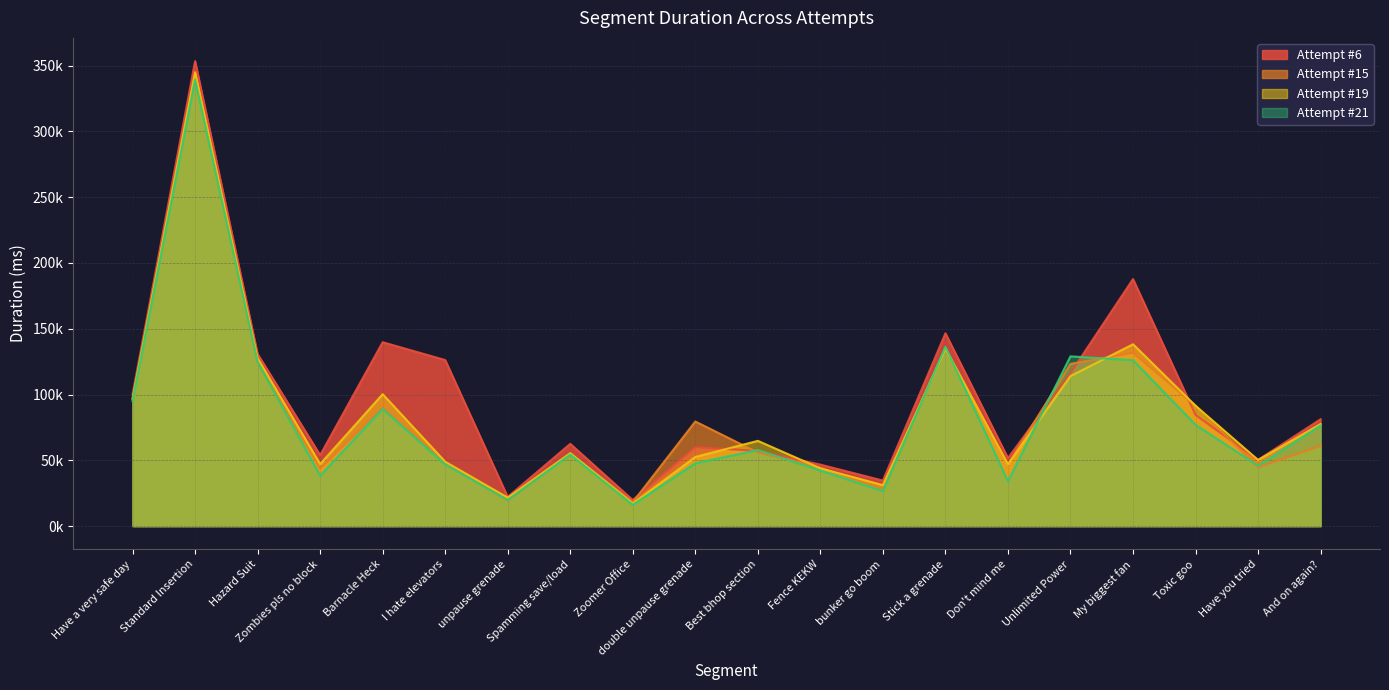

Which series has the widest spread of values?

Attempt #6